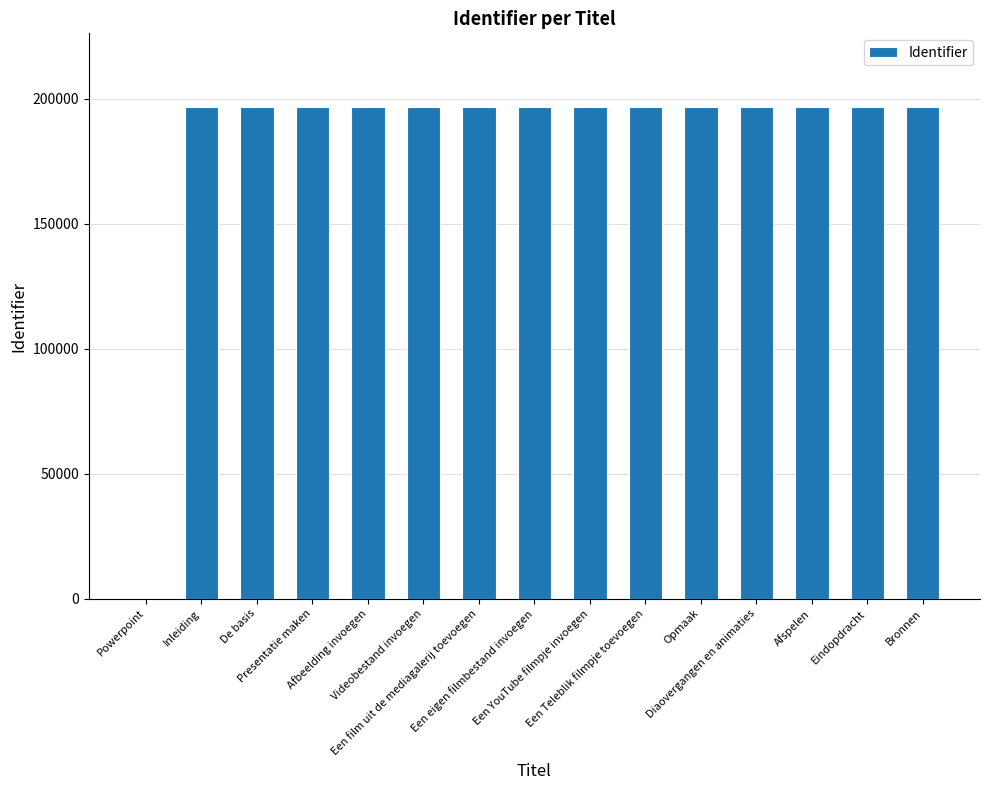

What is the change in value from Een YouTube filmpje invoegen to Diaovergangen en animaties?

+16